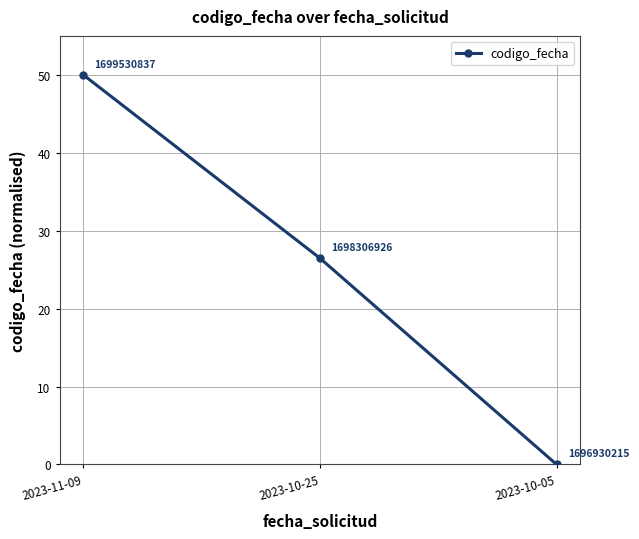

Read the value at 2023-11-09.

50.0